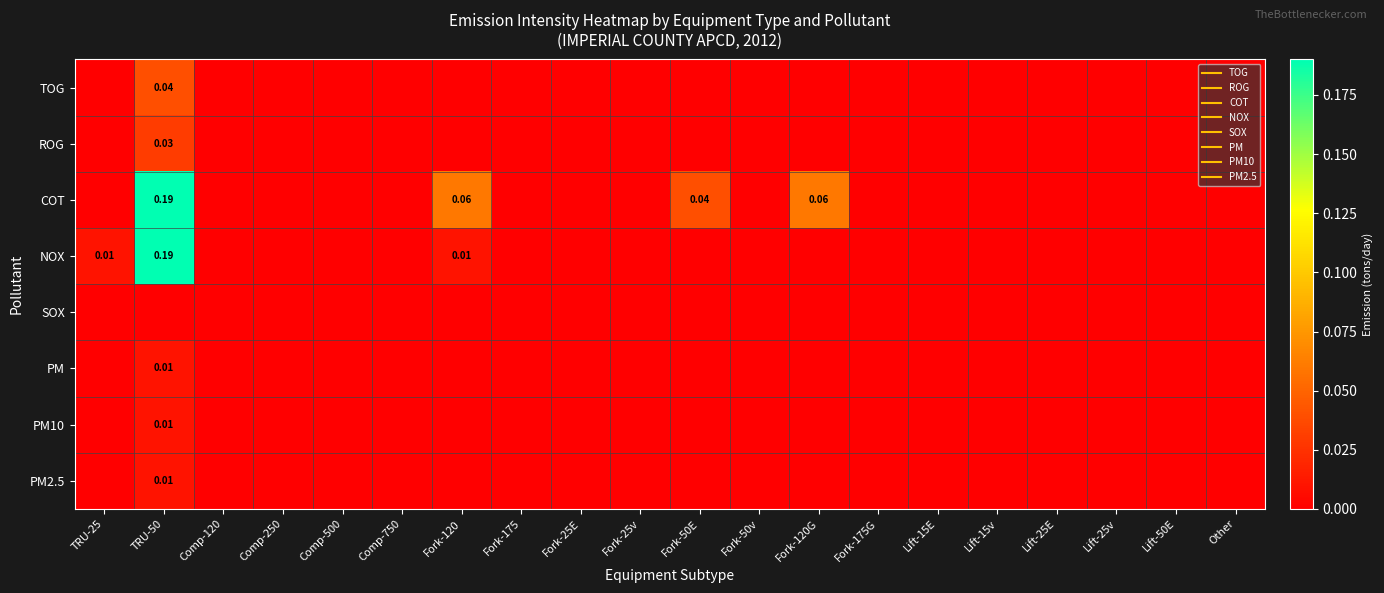

Count the TOG values in the range 0 to 1.

20